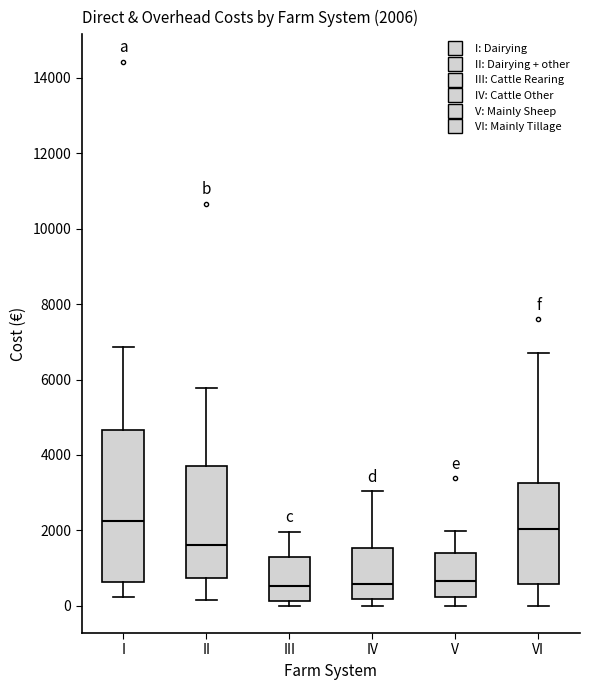

Comparing the boxes themselves (not the whiskers), which one is the tallest?

I